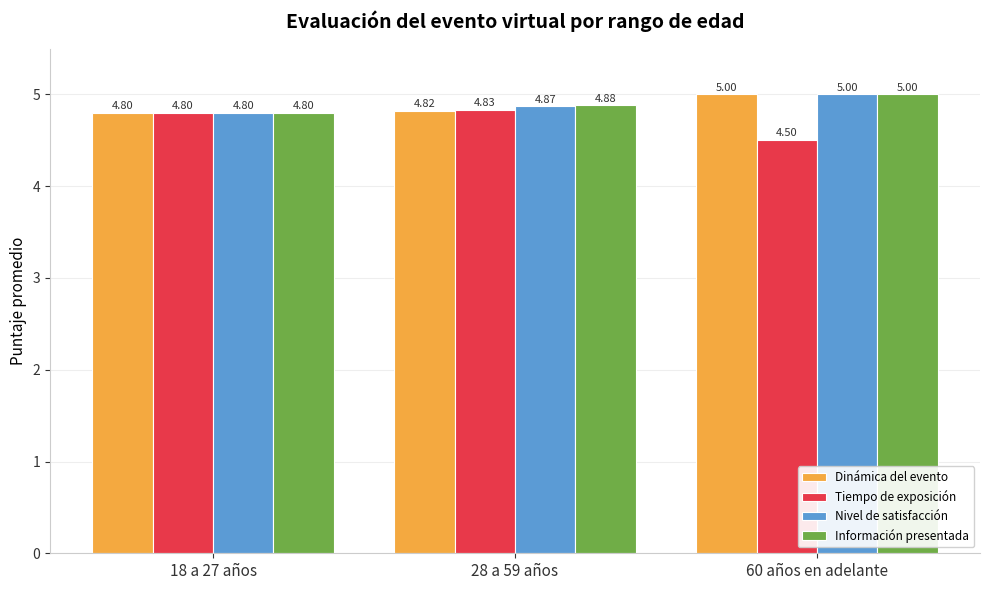

The Información presentada series shows 8.7 at 28 a 59 años. True or false?

False